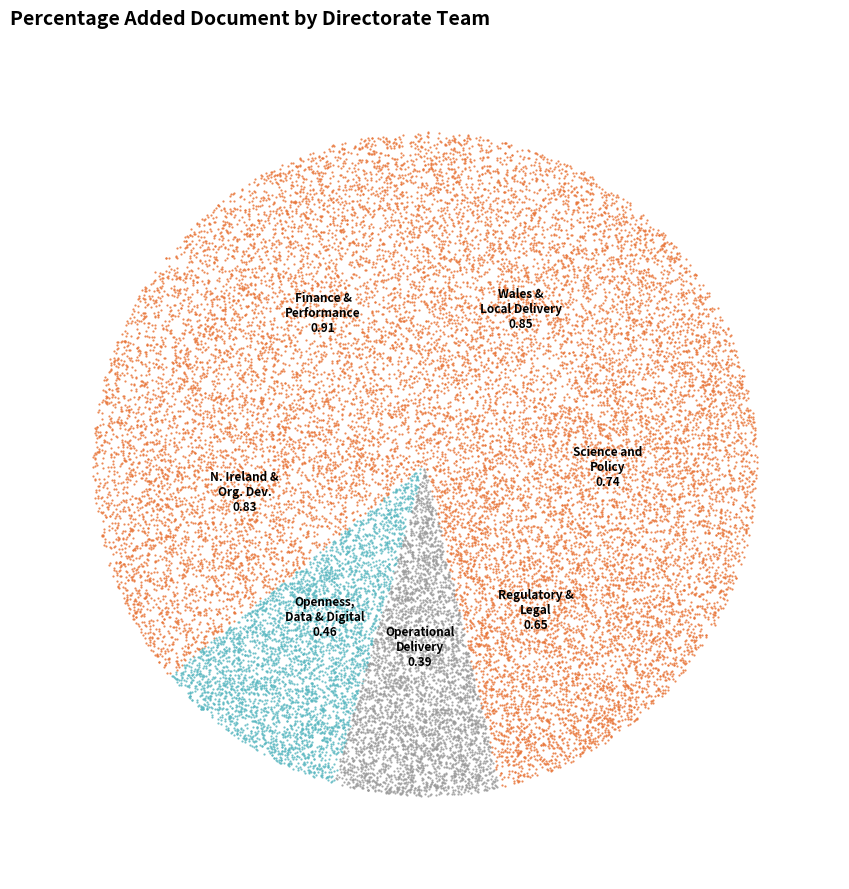

Combined, what portion of the pie is Finance & Performance and Regulatory and Legal Strategy Directorate?

32.3%